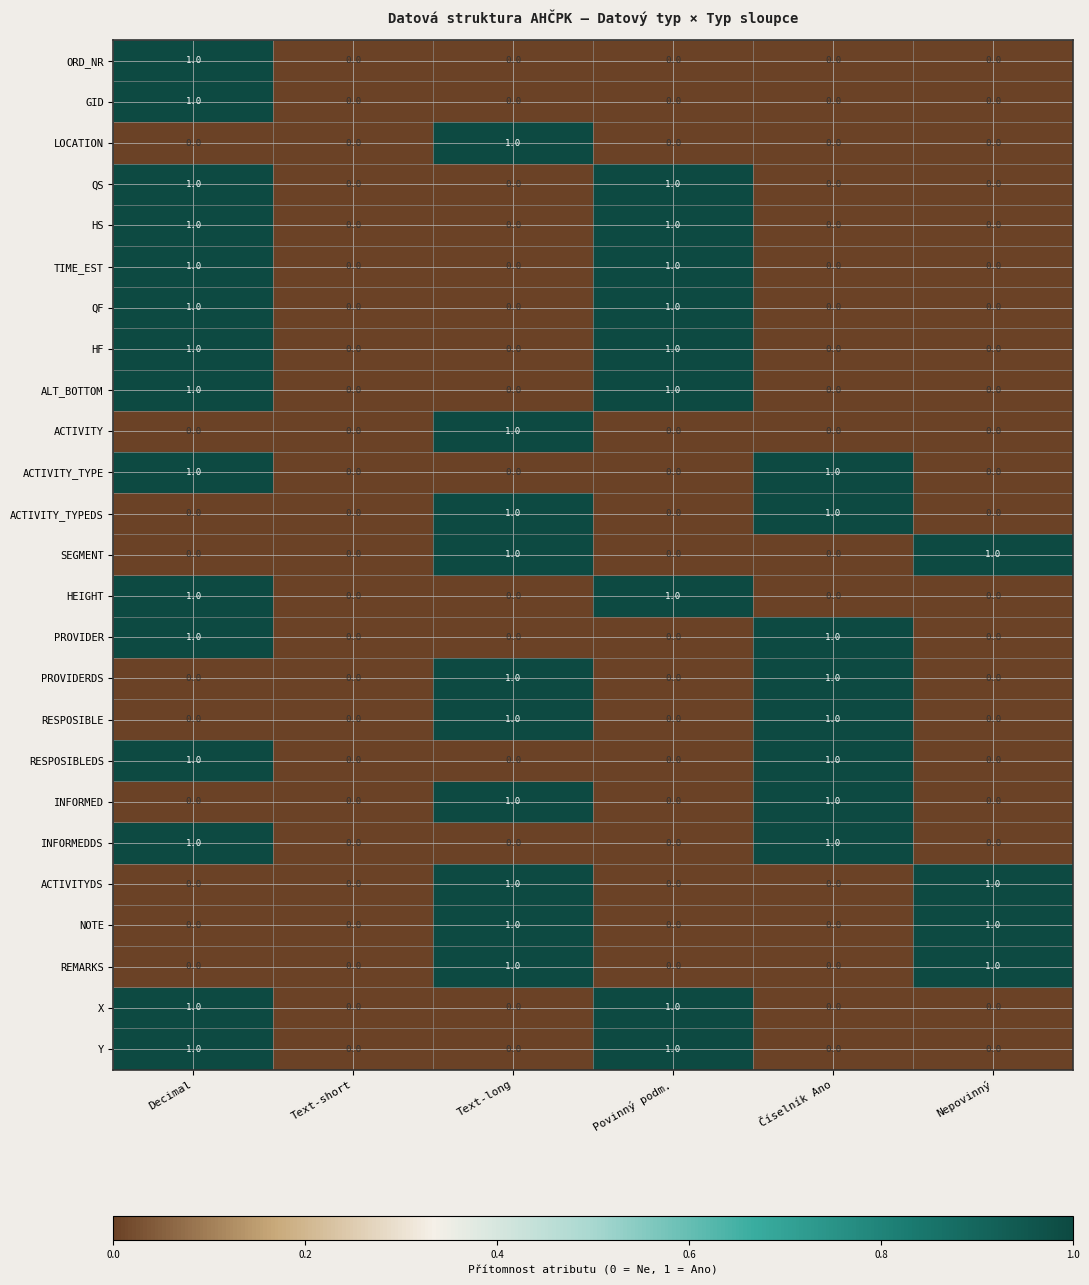

Is the value of HEIGHT at Text-short greater than the value of PROVIDER at Decimal?

No